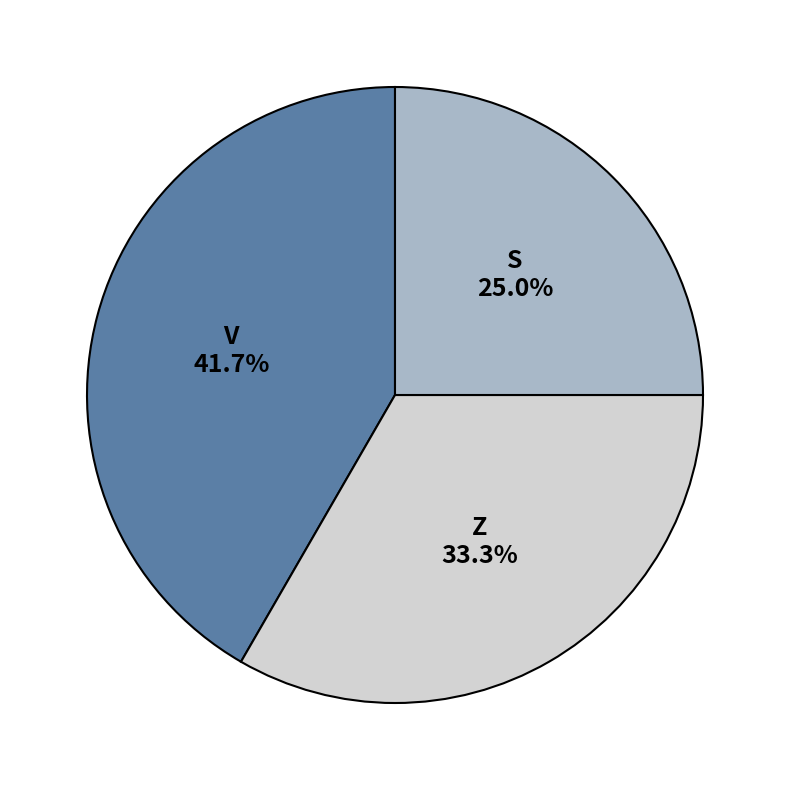

Does any single category account for the majority?

No